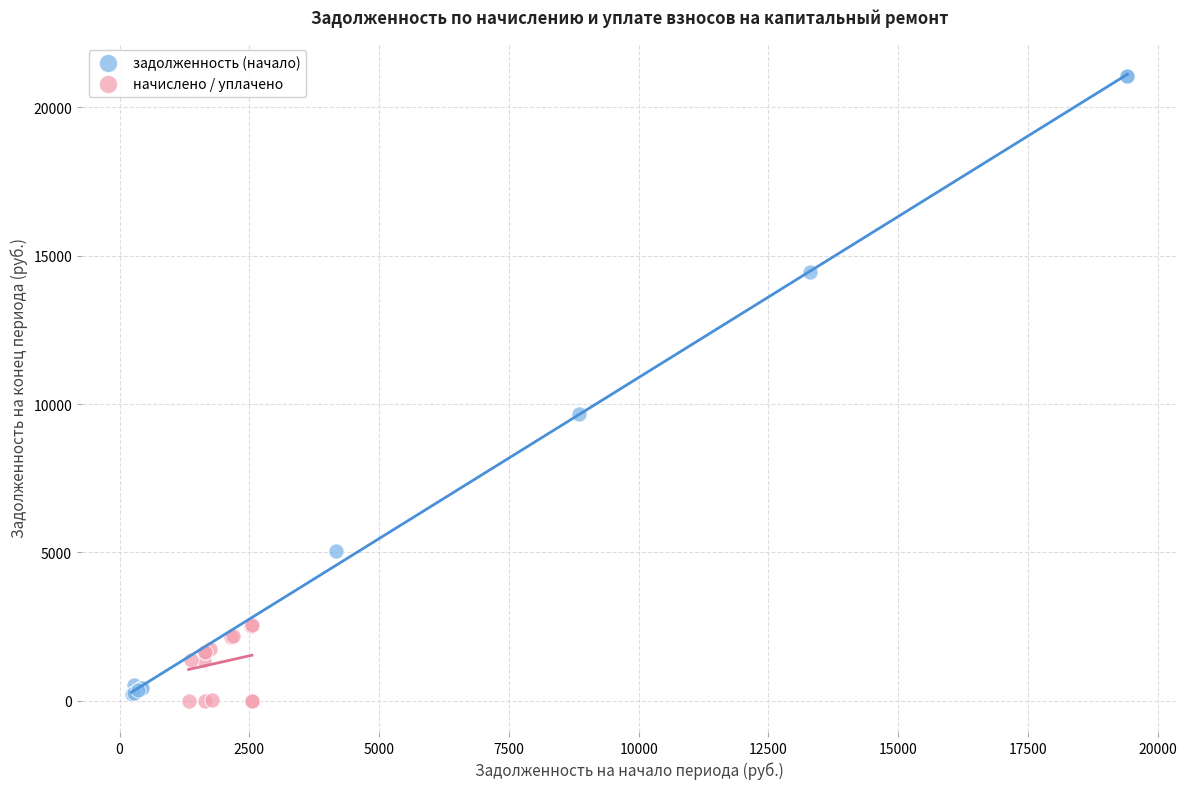

Which series contains the lowest Y value?

начислено / уплачено